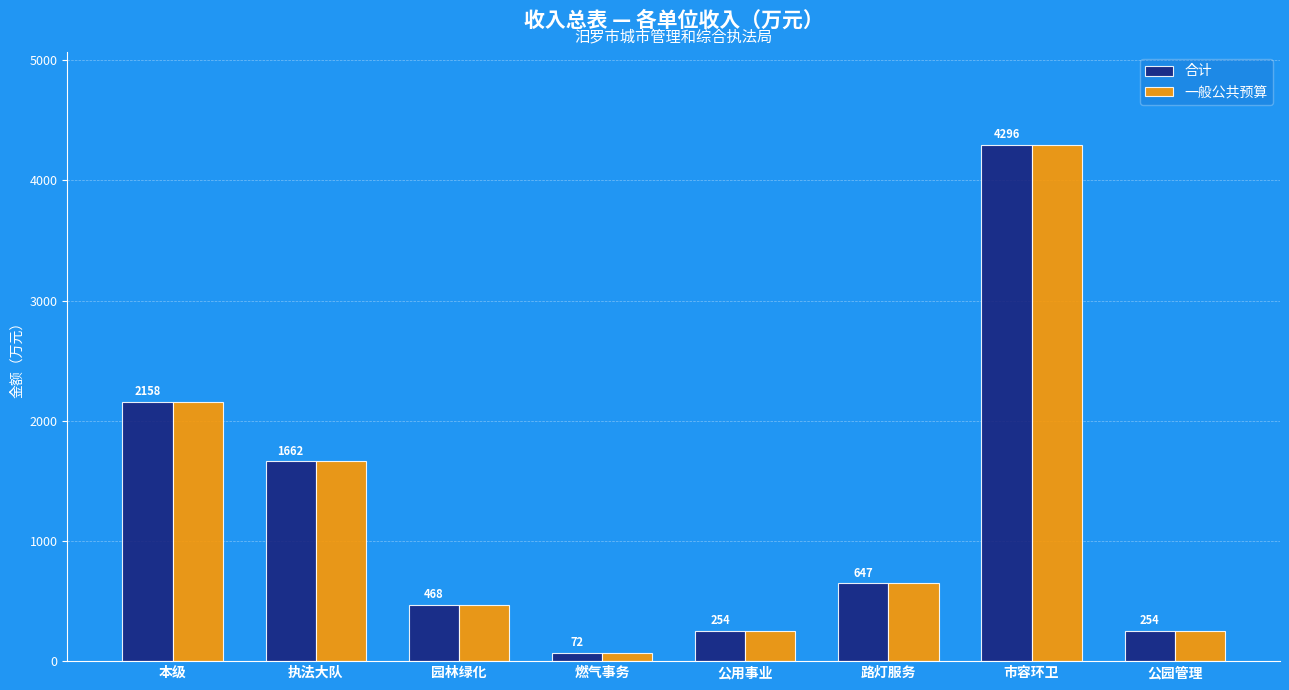

What are all the series names shown in the legend?

合计, 一般公共预算